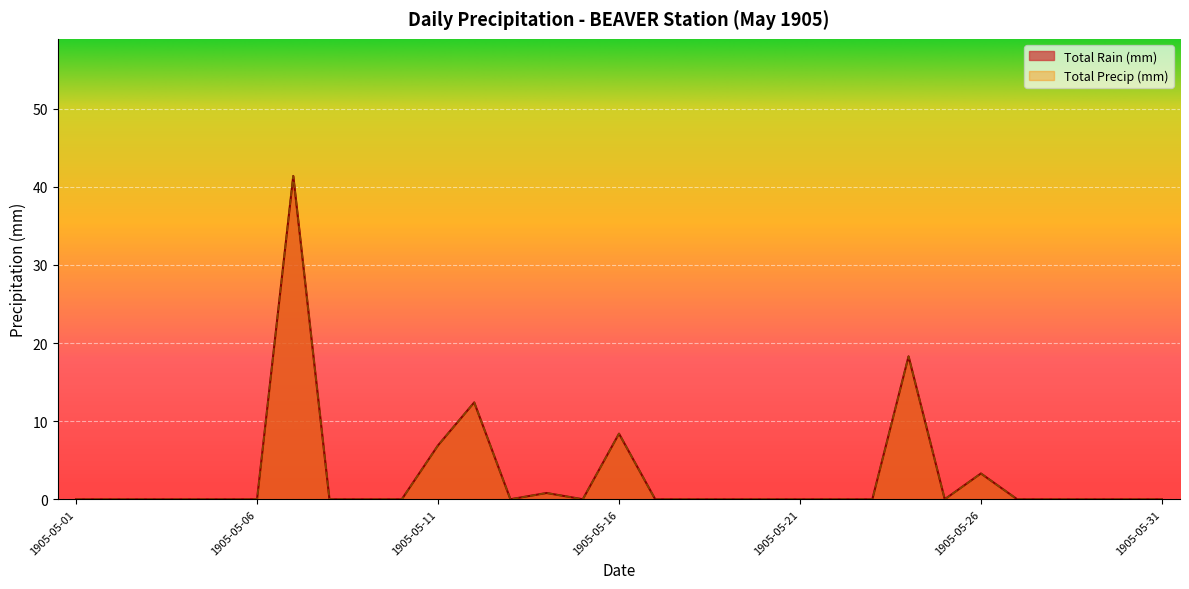

List the labels in order of Total Rain (mm) value, largest first.

1905-05-07, 1905-05-24, 1905-05-12, 1905-05-16, 1905-05-11, 1905-05-26, 1905-05-14, 1905-05-01, 1905-05-02, 1905-05-03, 1905-05-04, 1905-05-05, 1905-05-06, 1905-05-08, 1905-05-09, 1905-05-10, 1905-05-13, 1905-05-15, 1905-05-17, 1905-05-18, 1905-05-19, 1905-05-20, 1905-05-21, 1905-05-22, 1905-05-23, 1905-05-25, 1905-05-27, 1905-05-28, 1905-05-29, 1905-05-30, 1905-05-31